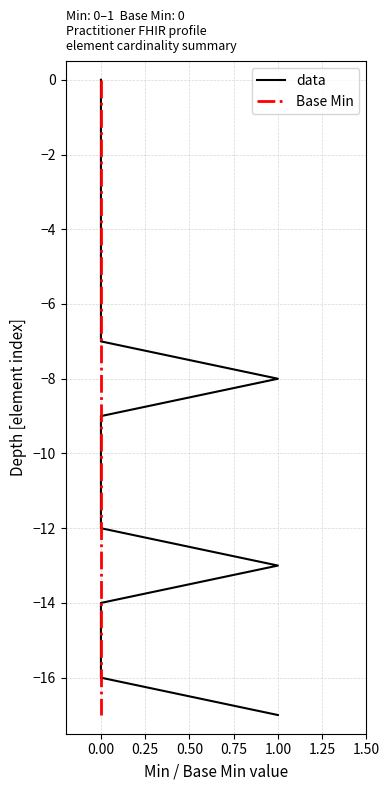

True or false: Base Min and data intersect in this chart.

False